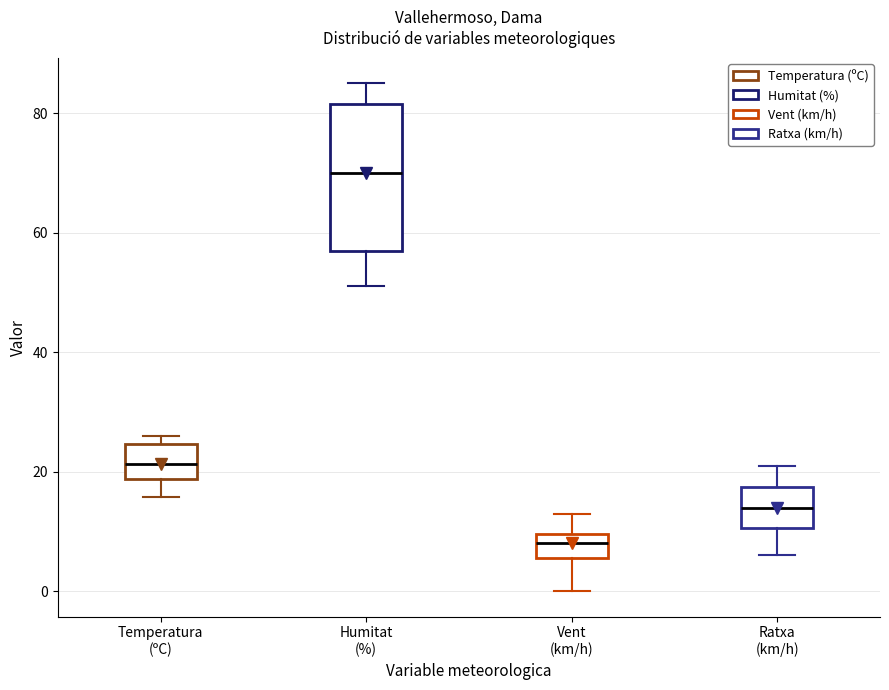

Reading left to right, read every box against the y-axis: the position of its median line, the range the box covers, and the ends of its whiskers. The values are not printed on the chart, so give them approximately, as read against the axis.

Temperatura (ºC): median 22, box 18 to 24, whiskers 16 to 26
Humitat (%): median 70, box 58 to 82, whiskers 52 to 86
Vent (km/h): median 8, box 6 to 10, whiskers 0 to 14
Ratxa (km/h): median 14, box 10 to 18, whiskers 6 to 22